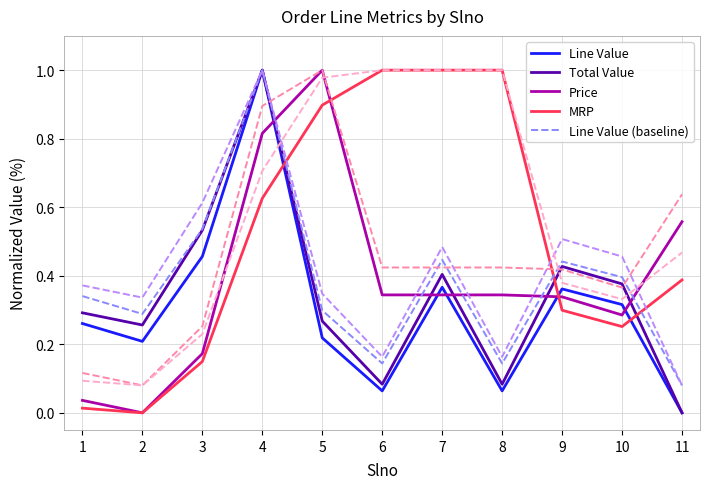

Which series has the largest range (max minus min)?

Line Value